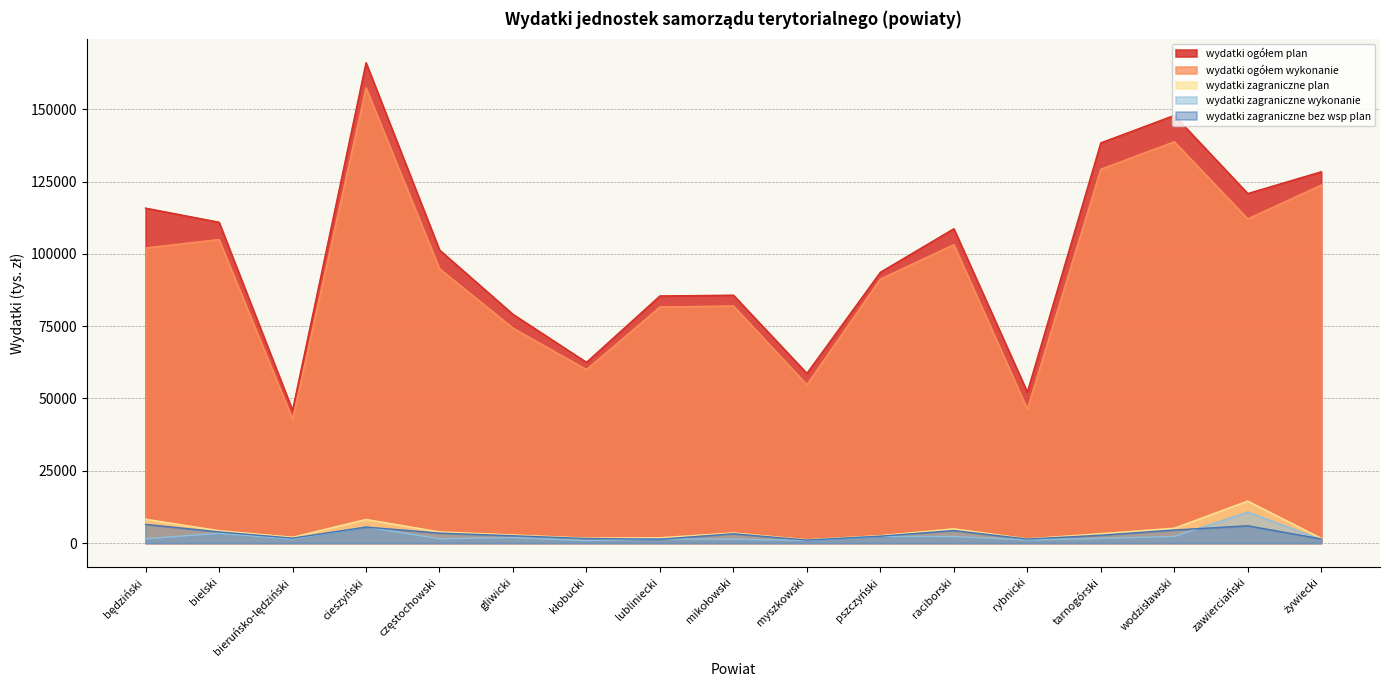

How many values in the wydatki zagraniczne bez wsp plan series are below 2725?

8